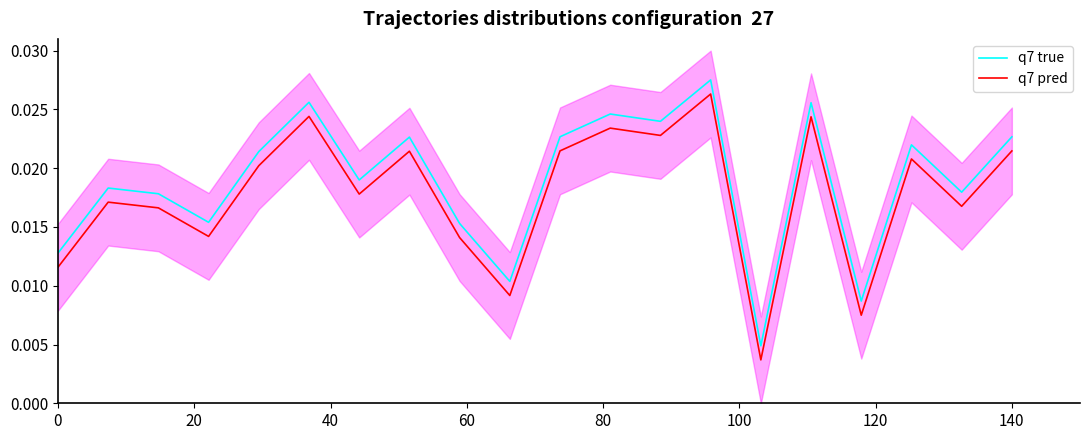

True or false: q7 true and q7 pred cross at least once.

False